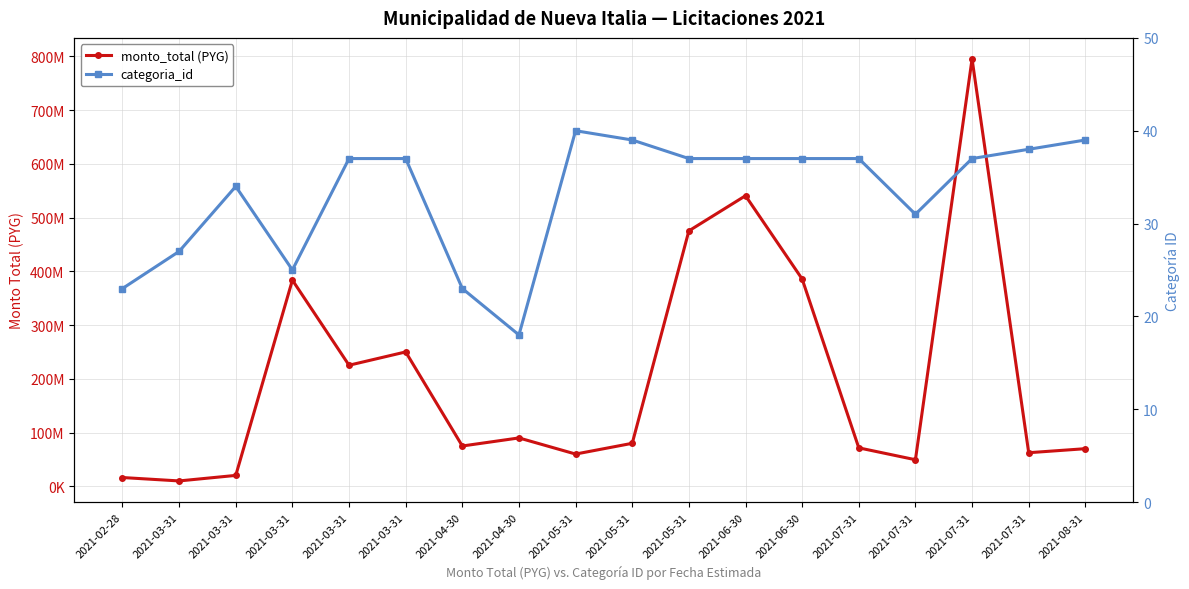

At which label is monto_total (PYG) closest to 402511131?

2021-06-30